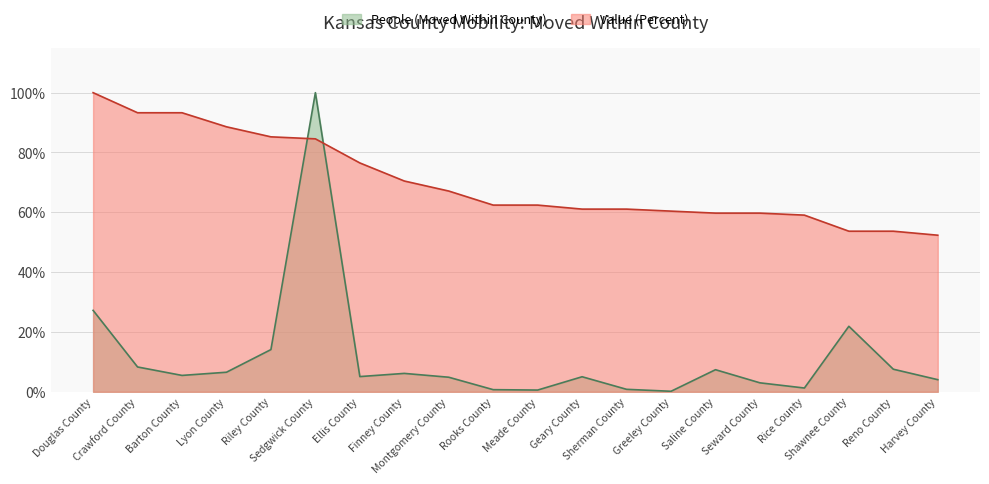

What is the value of the Value (Percent) point at the 20th from the left?

0.5